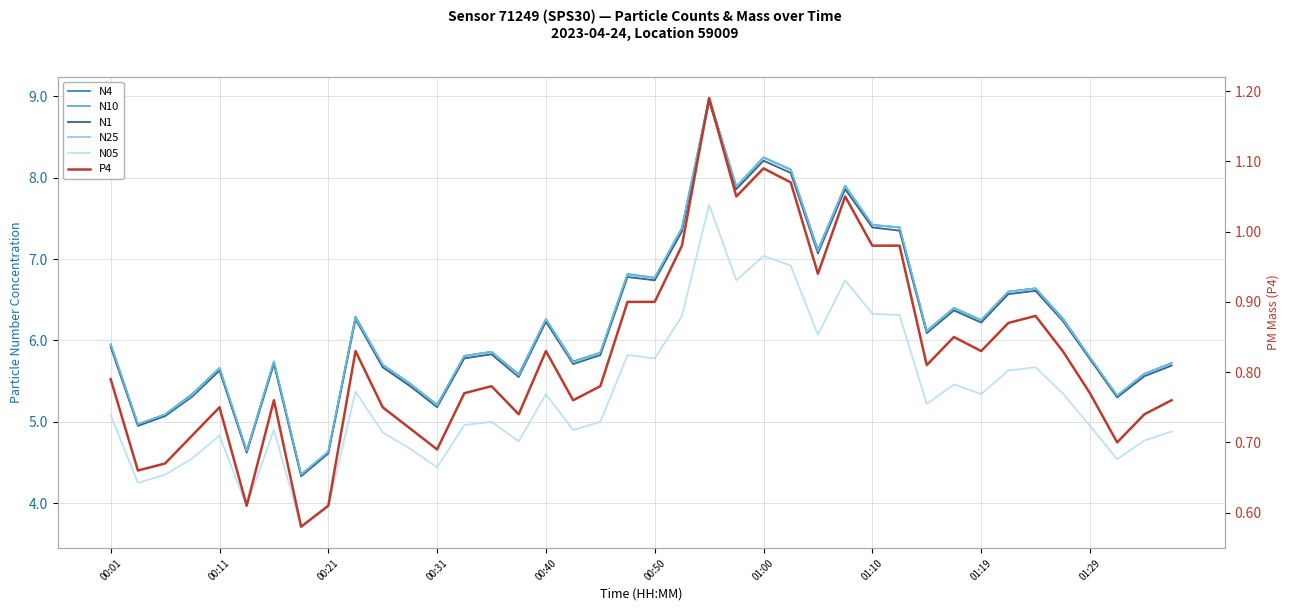

True or false: N4 and N05 cross at least once.

False